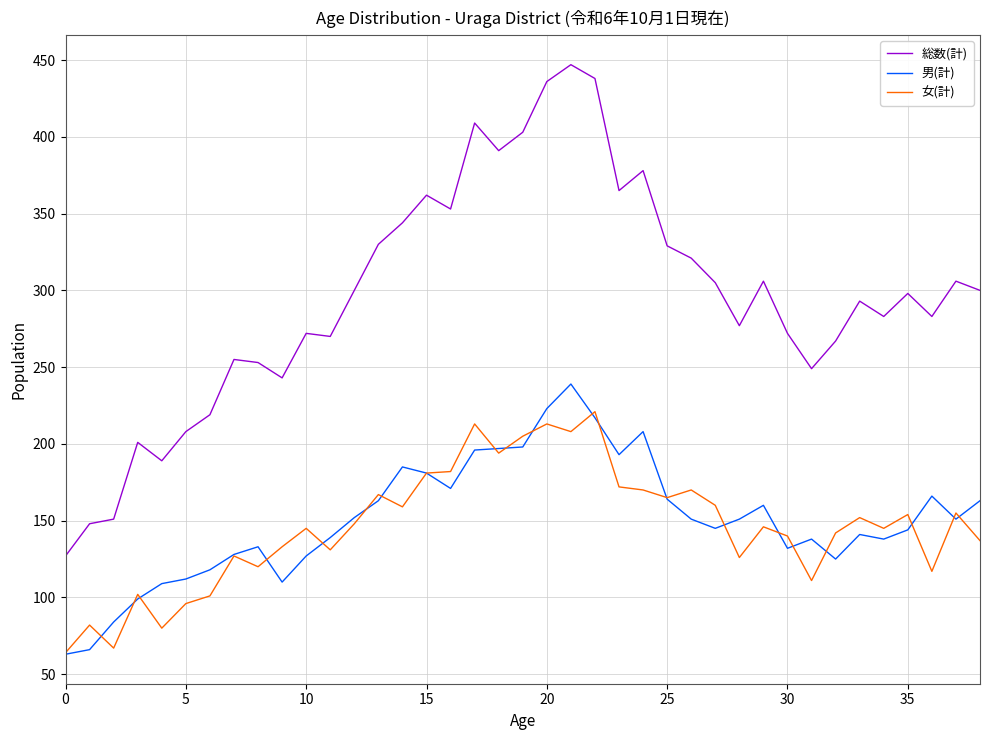

What is the lowest value of the 男(計) series?

63